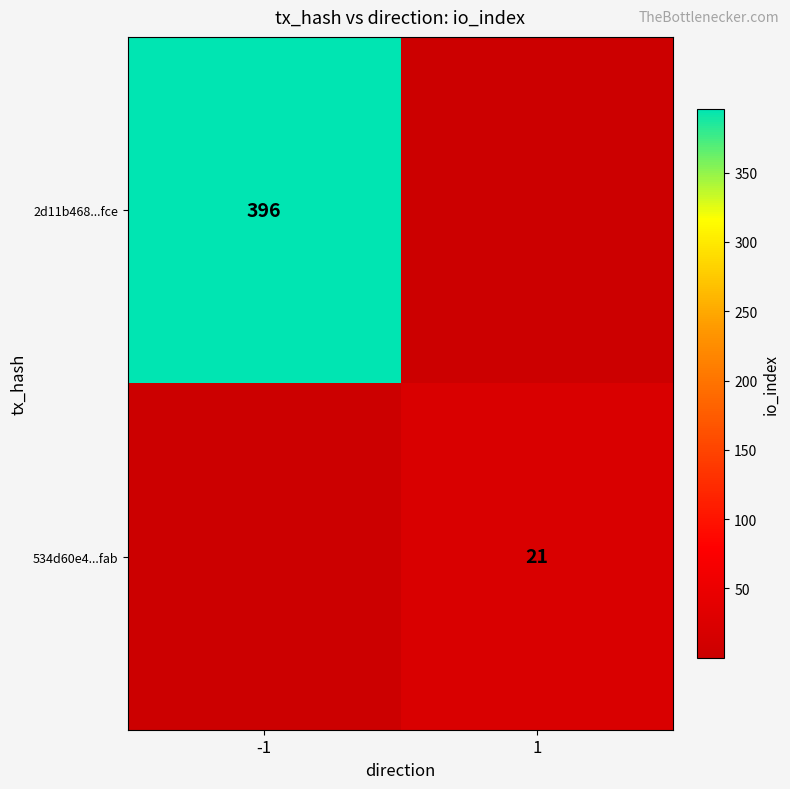

Which has a higher value, -1 or 1?

-1